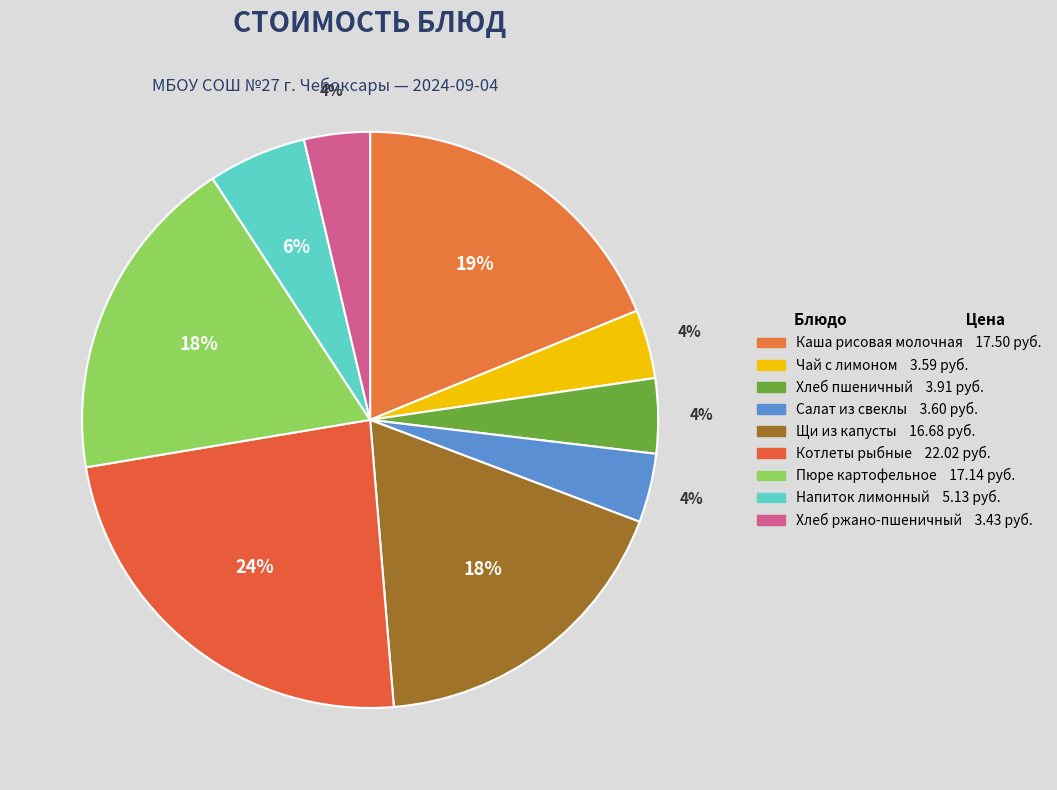

Count the number of slices in the pie.

9